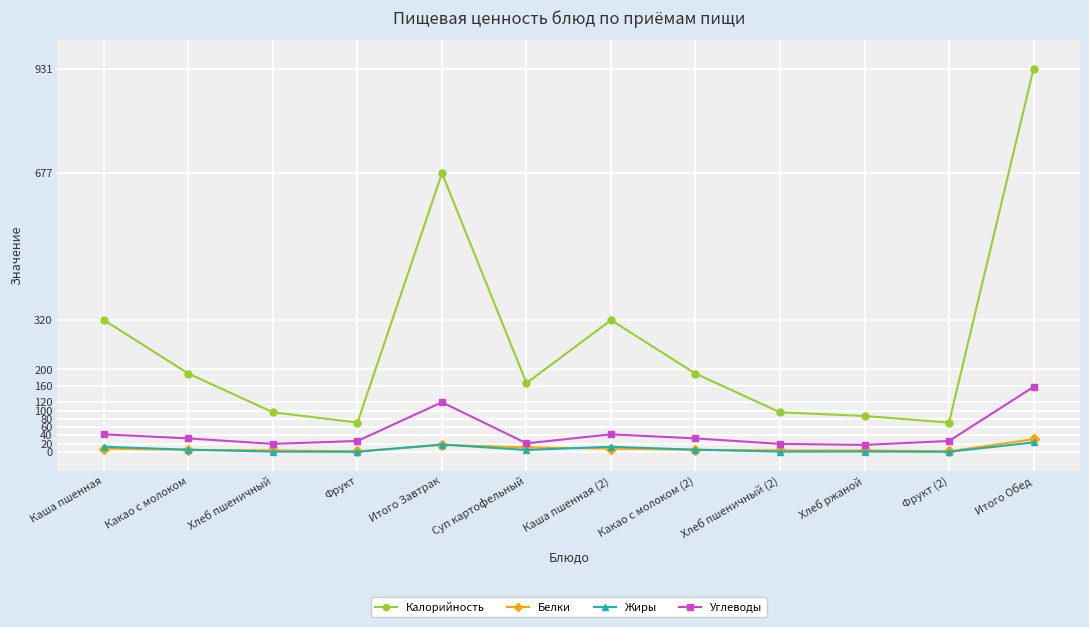

What is the difference between the Углеводы values at Итого Завтрак and Каша пшенная (2)?

78.0